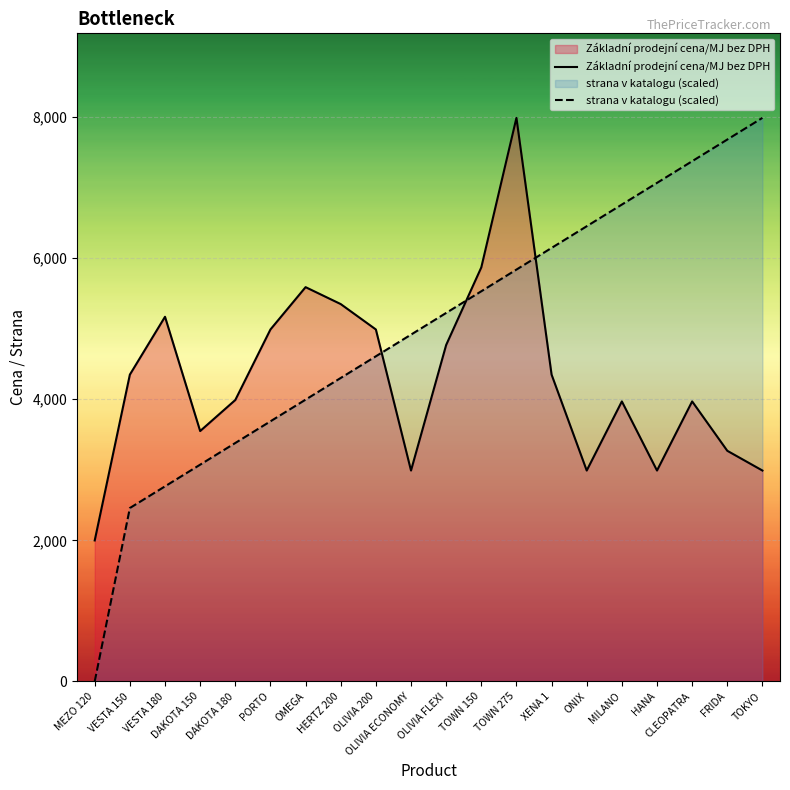

Which series ends up on top after the final intersection of Základní prodejní cena/MJ bez DPH and strana v katalogu (scaled)?

strana v katalogu (scaled)